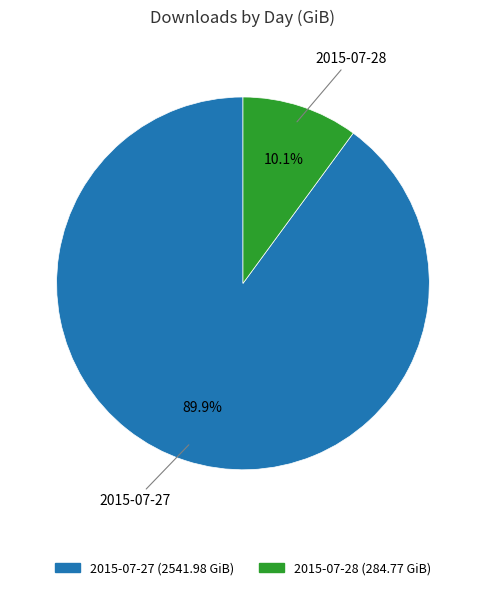

What percentage is the 2015-07-27 slice, to the nearest percent?

90%